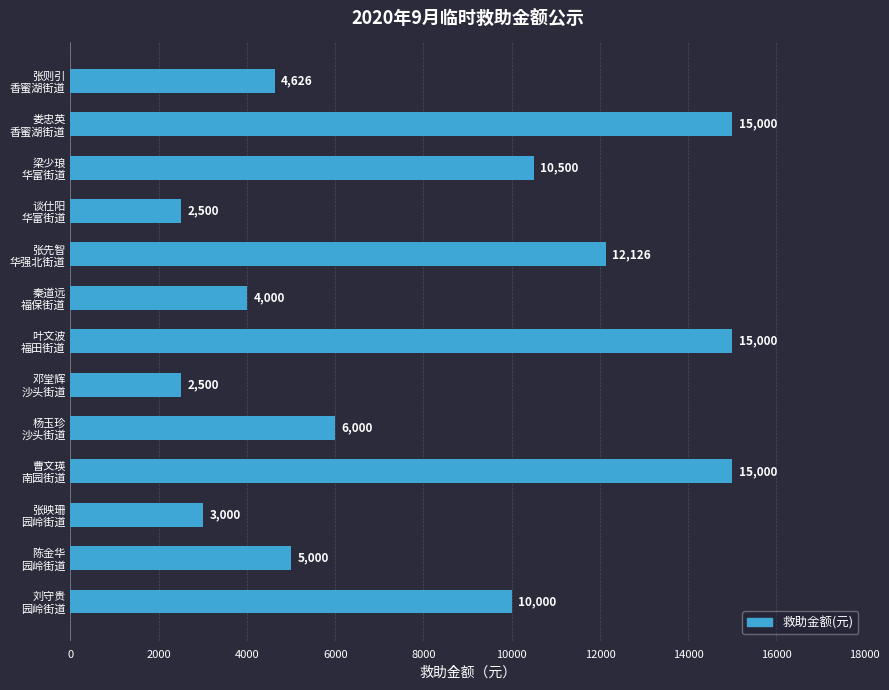

What is the value of the 3rd bar from the top?

10500